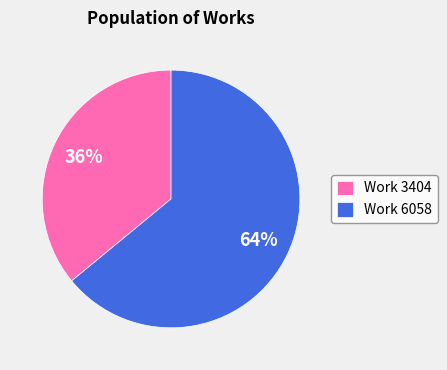

How many slices are in this pie chart?

2